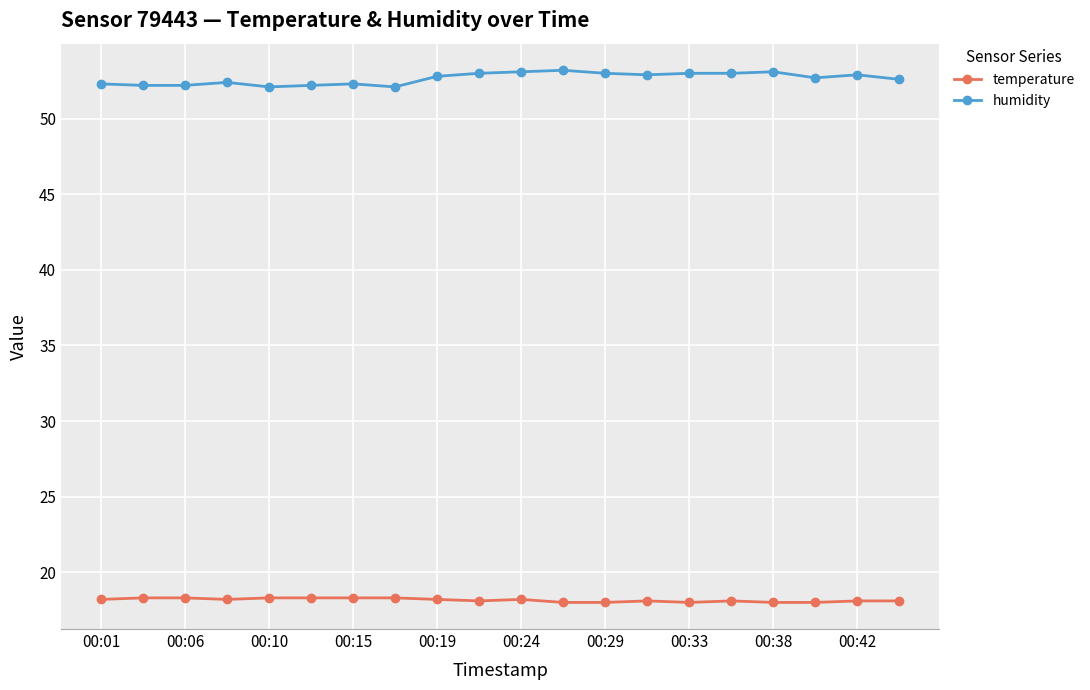

Rank the series by their average value, from highest to lowest.

humidity, temperature